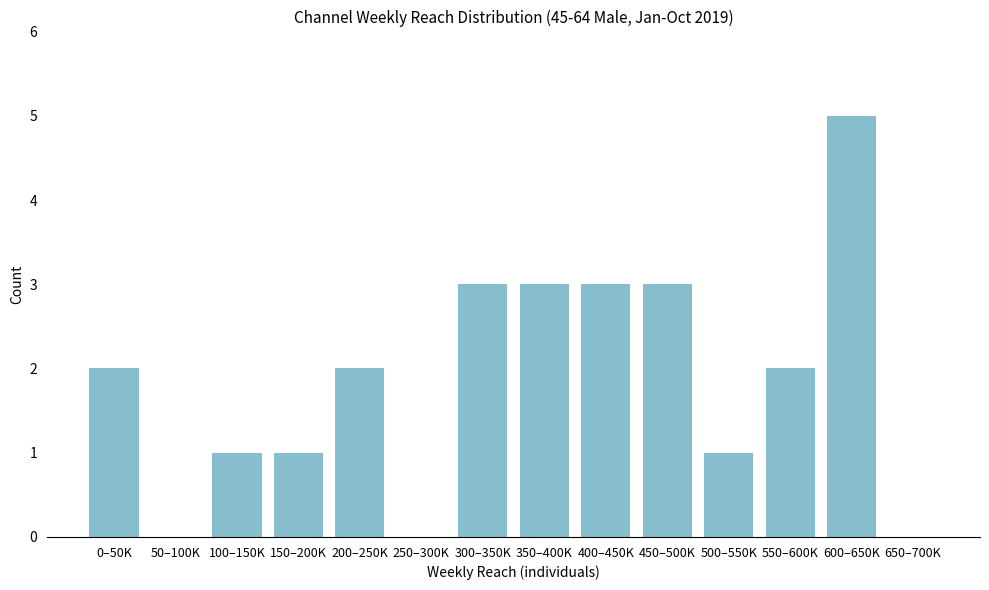

Reading left to right, what are all the values shown in this chart?

0–50K=2	50–100K=0	100–150K=1	150–200K=1	200–250K=2	250–300K=0	300–350K=3	350–400K=3	400–450K=3	450–500K=3	500–550K=1	550–600K=2	600–650K=5	650–700K=0